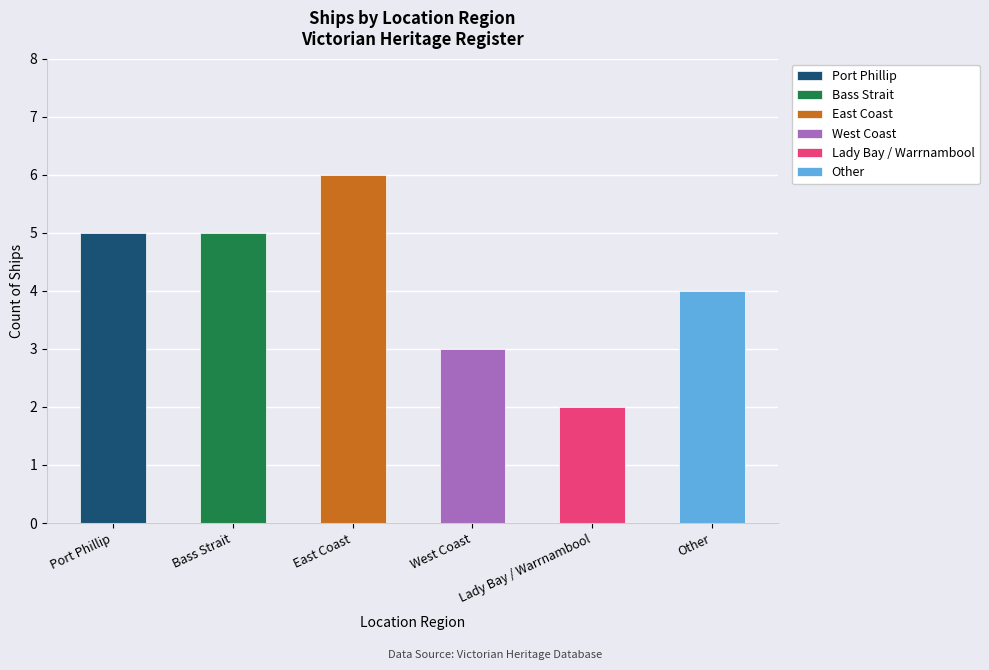

Reading right to left, what are all the values shown in this chart?

4	2	3	6	5	5